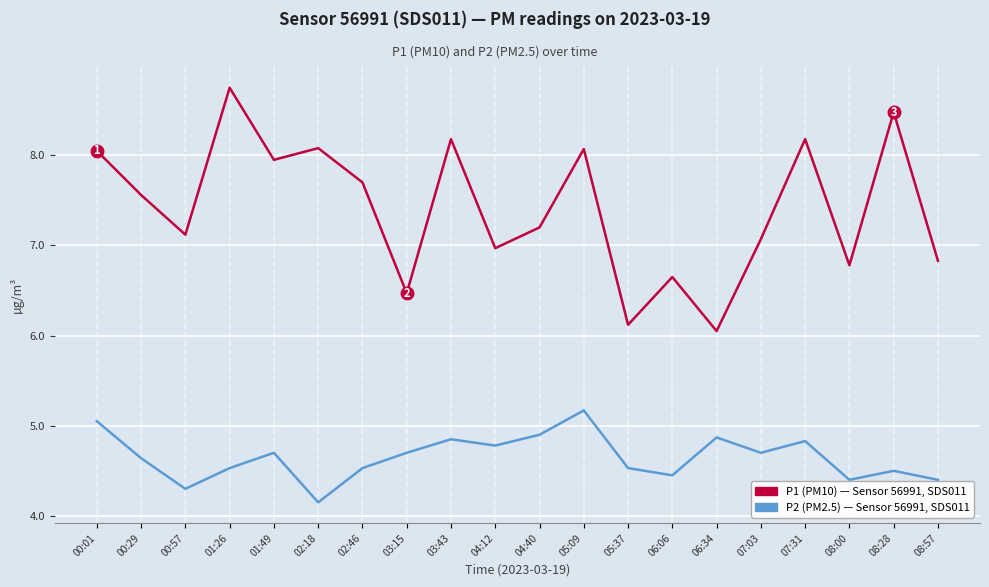

What is the difference between the highest and lowest values at 03:15?

1.8